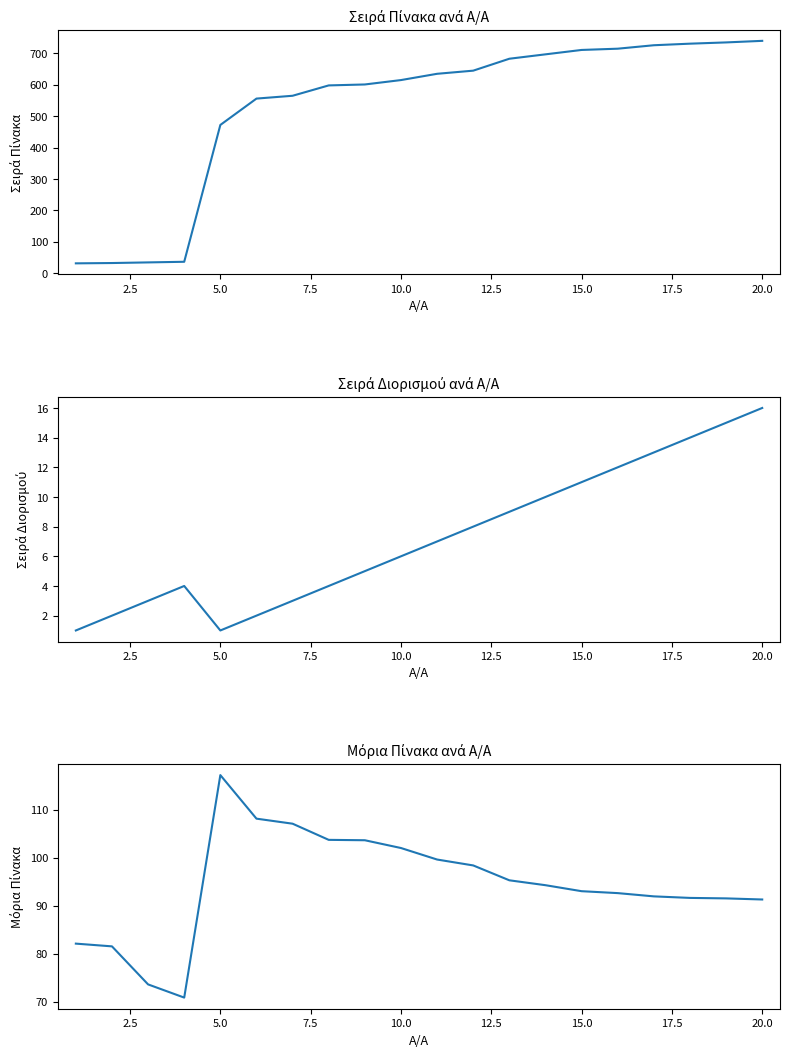

The Μόρια Πίνακα series shows 91.3 at 20.0. True or false?

True